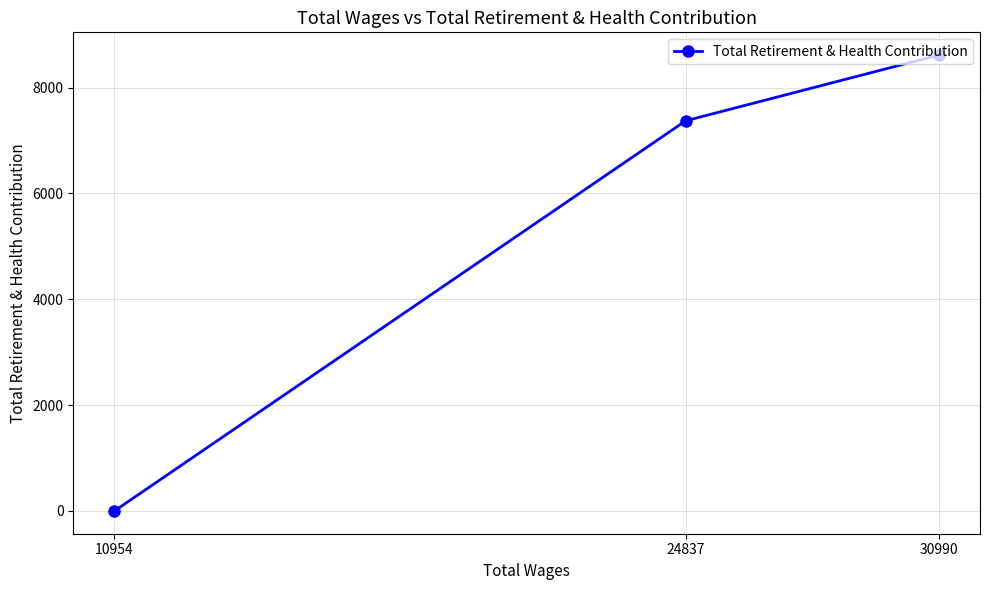

What is the difference between the values at 10954 and 30990?

8614